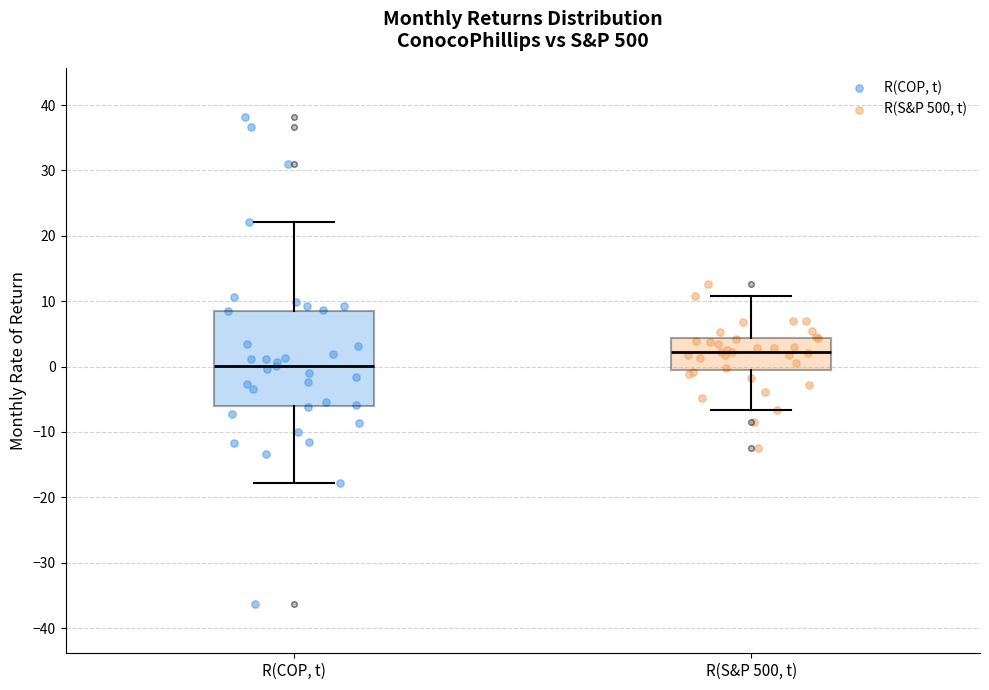

Which box has the highest median line?

R(S&P 500, t)